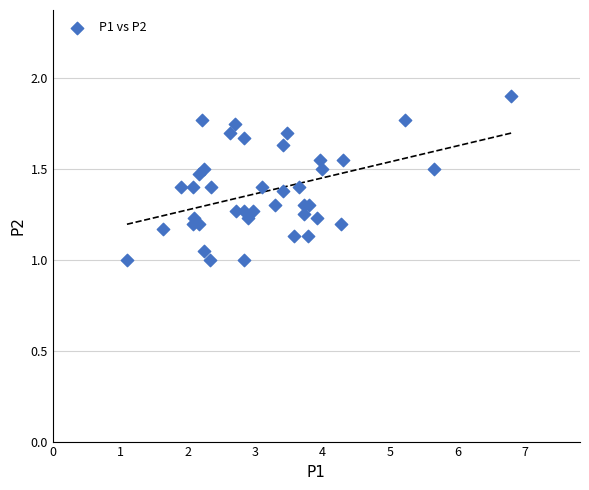

What is the range of Y values (max minus min)?

0.9